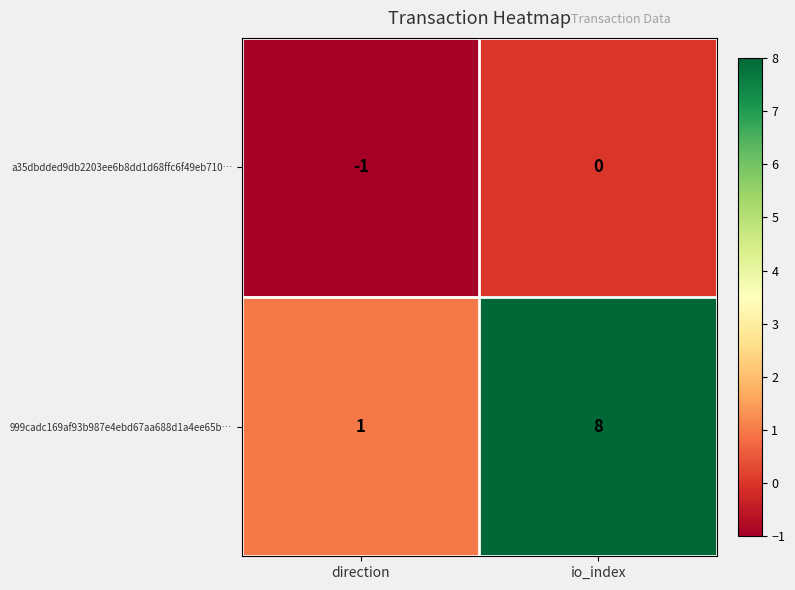

Which series has the widest spread of values?

999cadc169af93b987e4ebd67aa688d1a4ee65b…